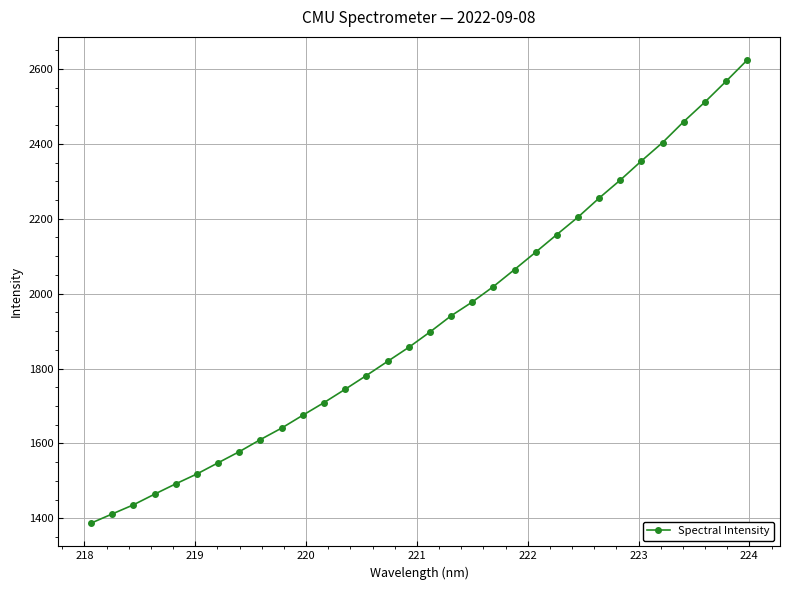

What is the difference between the maximum and second lowest values?

1212.0